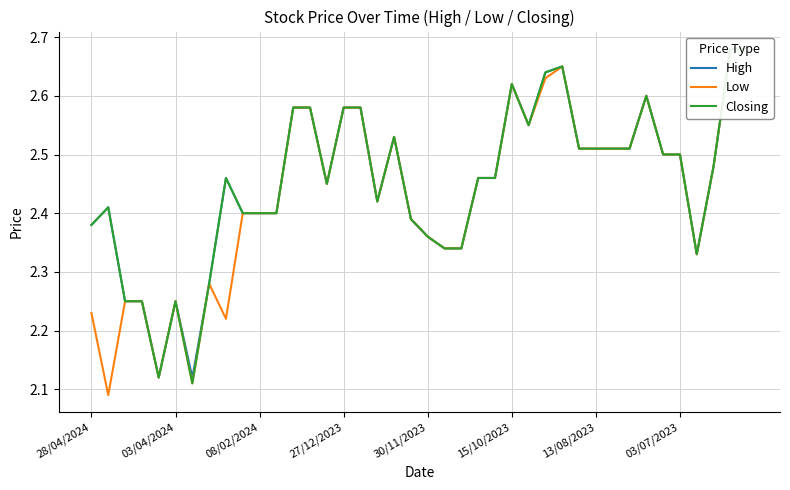

What is the average value of the High series?

2.5